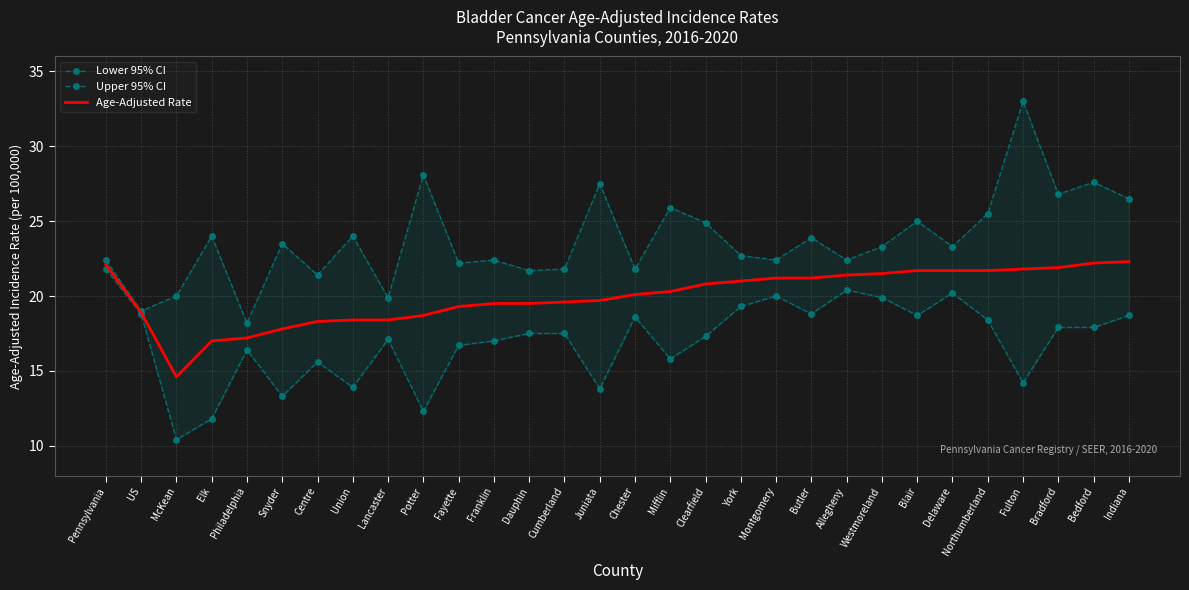

Which series changed the most between Lancaster and Allegheny?

Lower 95% CI